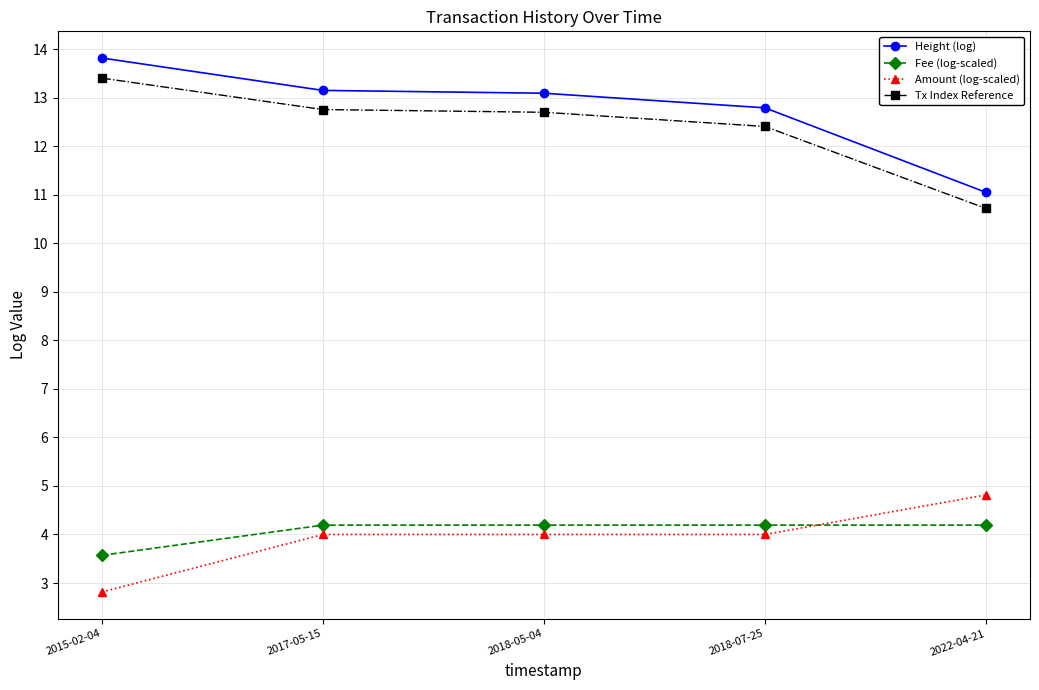

The value of Height (log) at 2022-04-21 is 6.8. True or false?

False